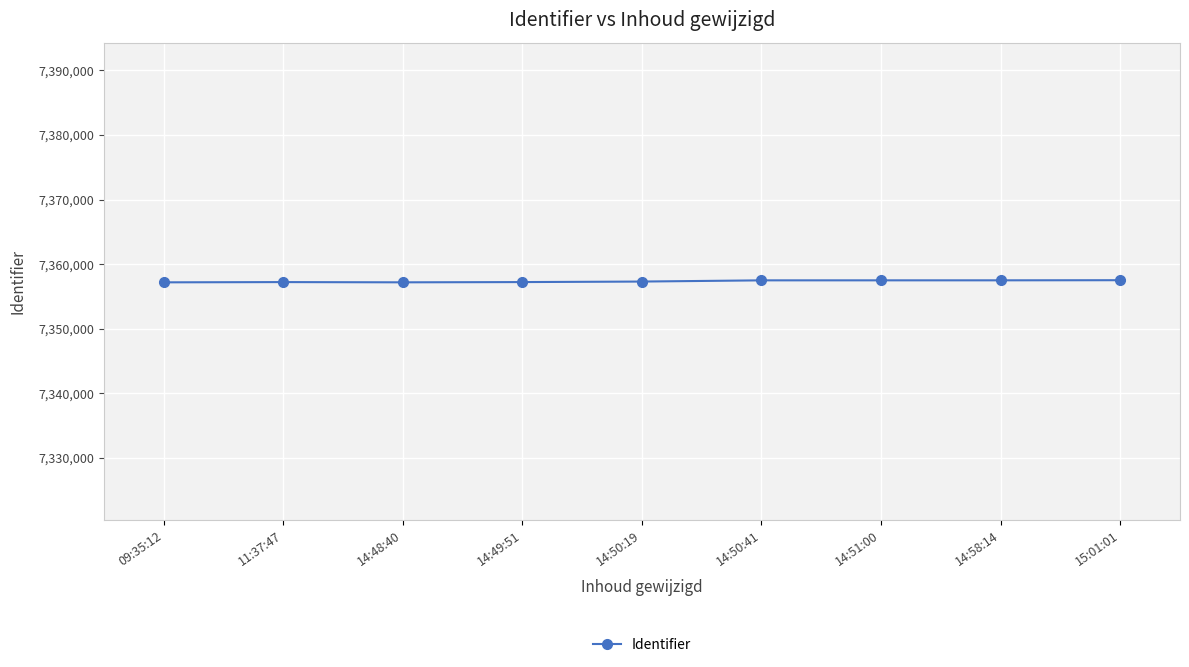

The value at 14:50:41 is 7357502. True or false?

True